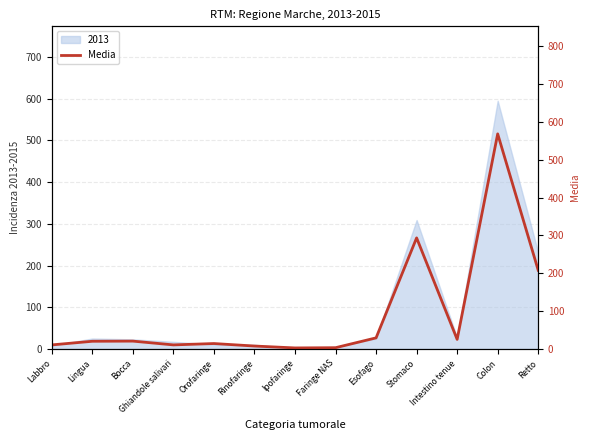

At which category does the data reach its first local peak?

Bocca